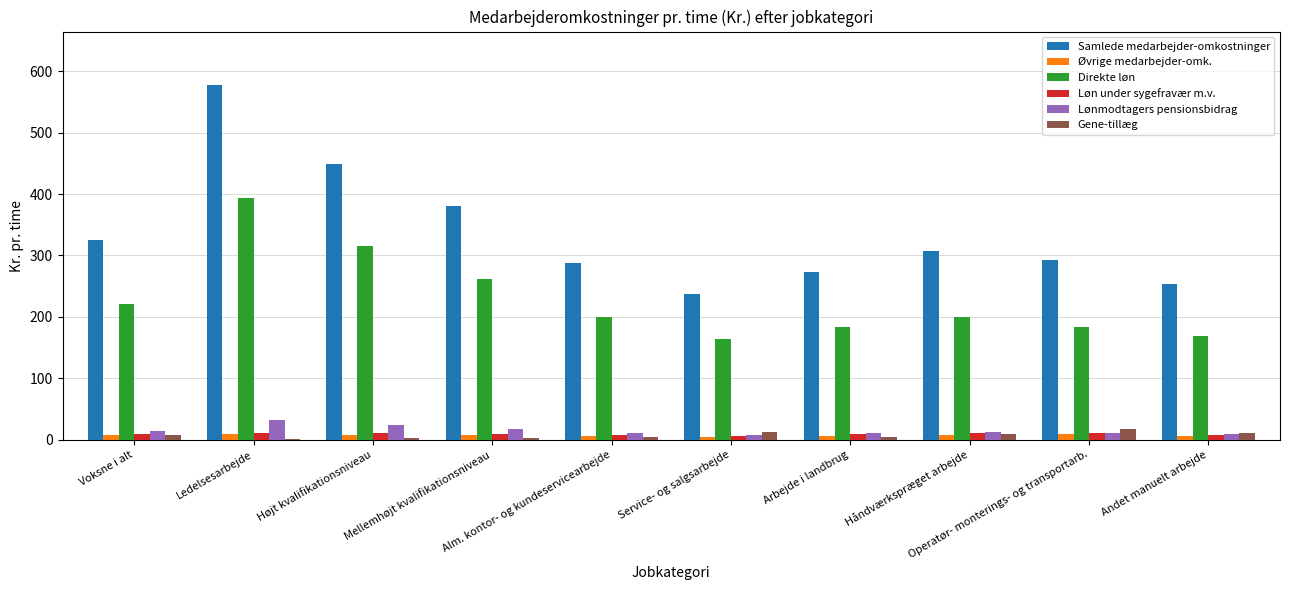

What is the sum of all Gene-tillæg values?

73.4